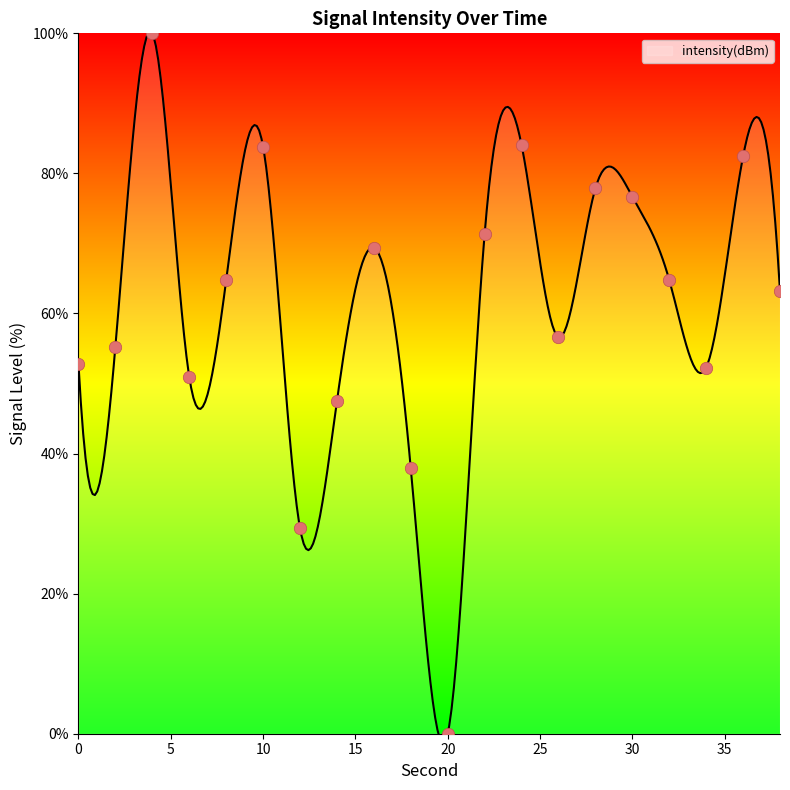

Which has a higher value, 26 or 12?

26